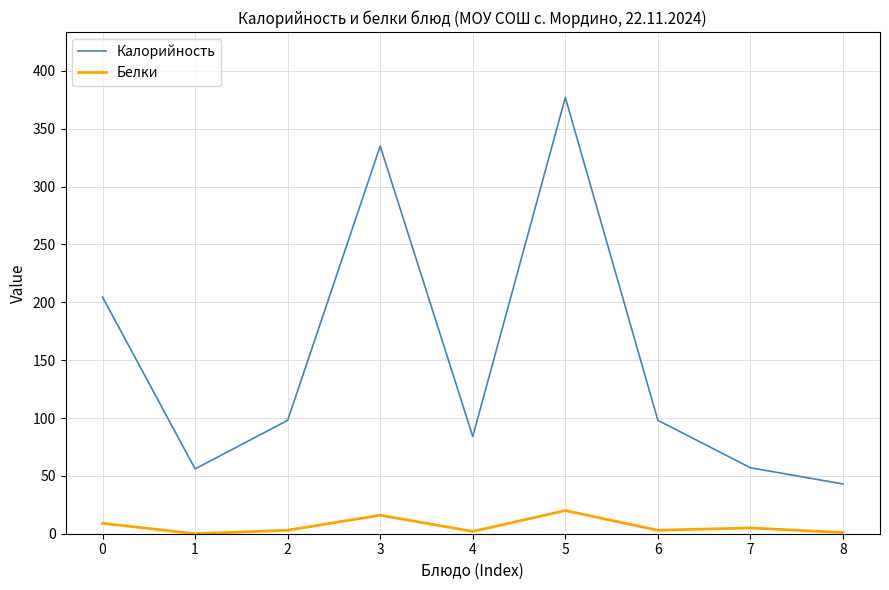

True or false: Калорийность and Белки cross at least once.

False